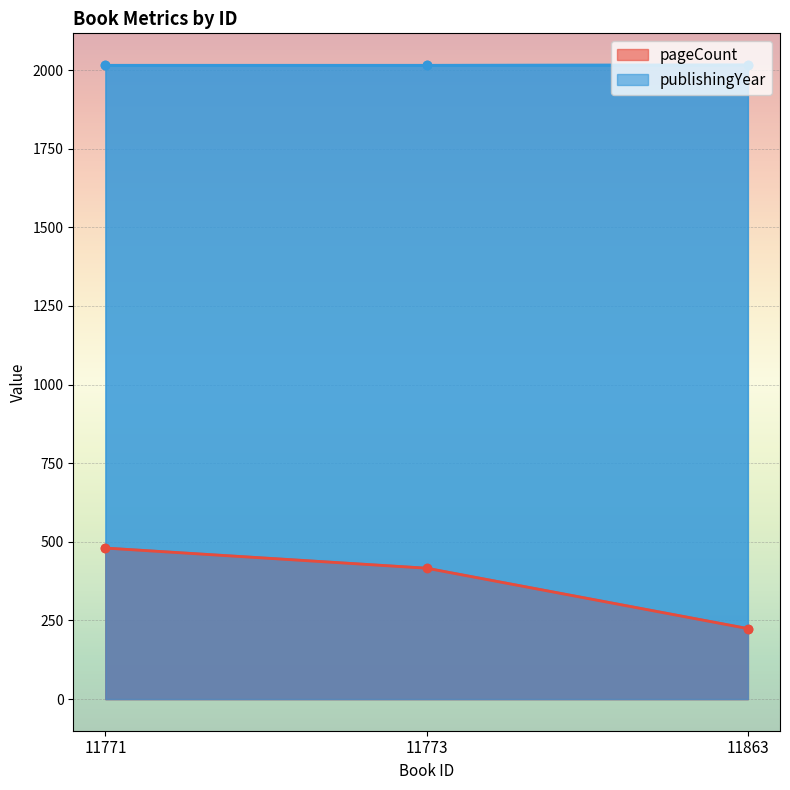

What is the difference between the highest and lowest values at 11863?

1792